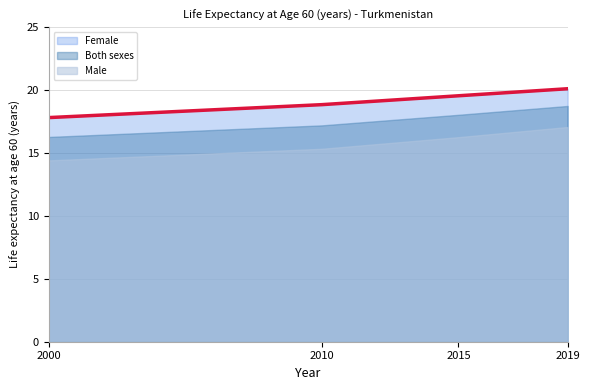

True or false: the data has more than 0 interior local peaks.

False